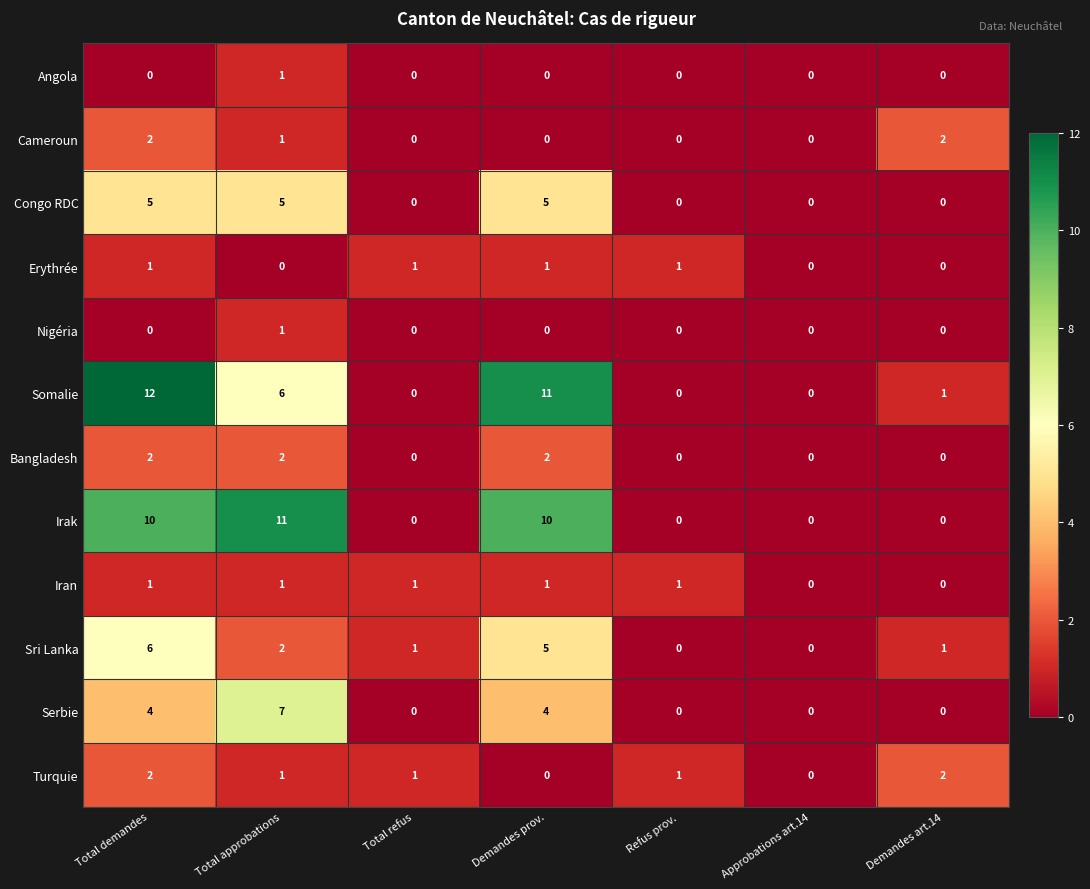

The Serbie series shows 7 at Total approbations. True or false?

True